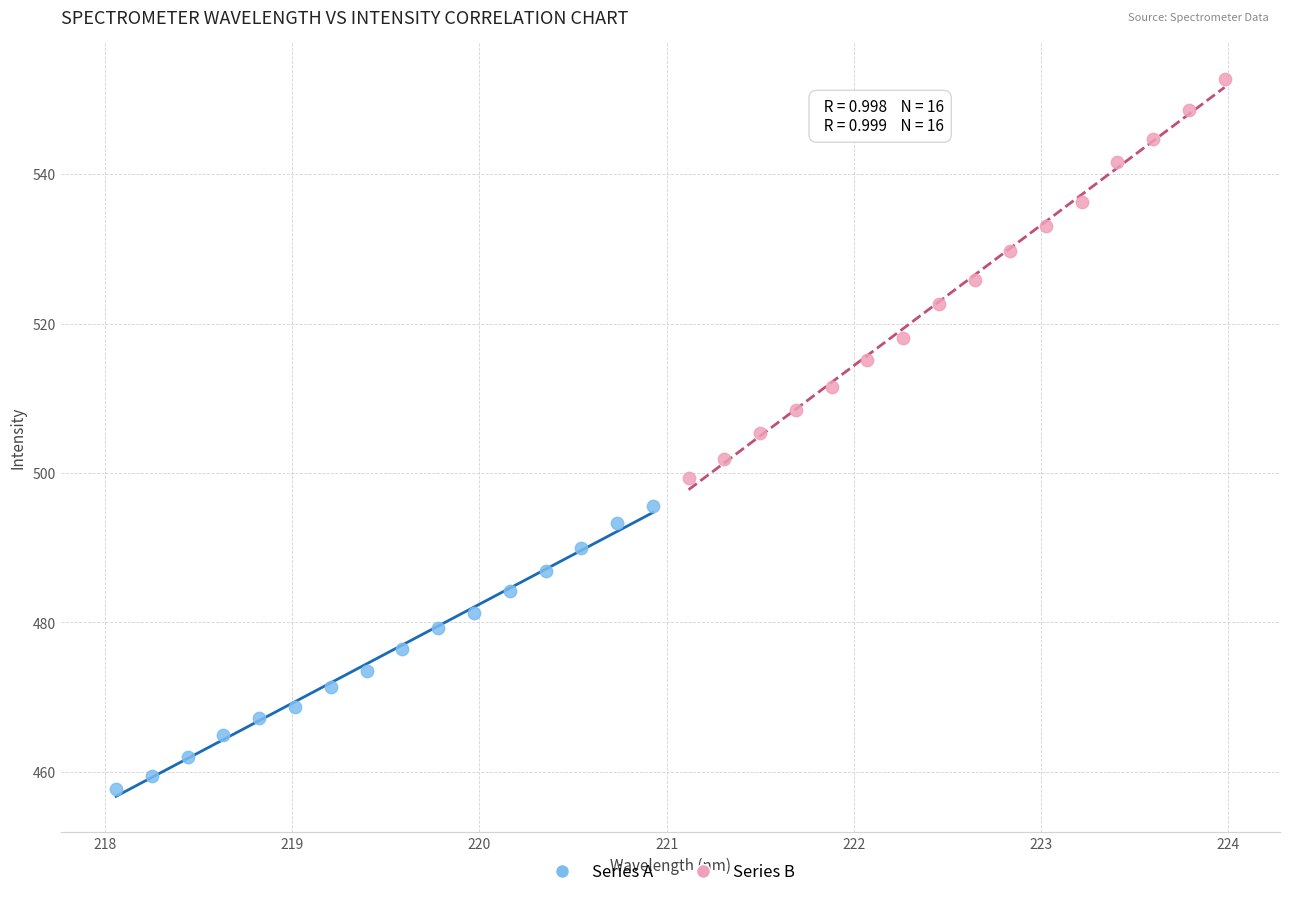

Which series reaches the minimum Y coordinate?

Series A